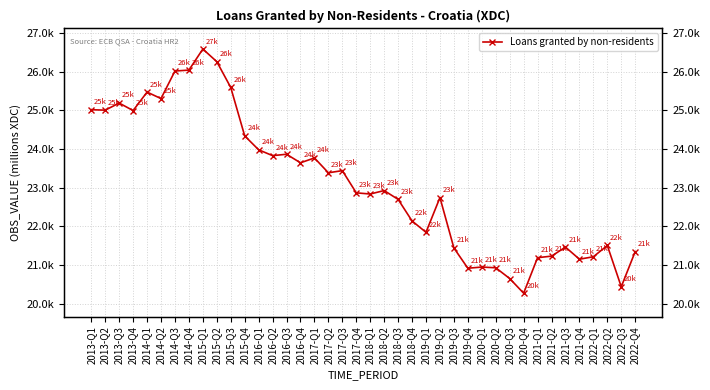

How many interior local peaks (higher than both neighbors) does the data have?

11